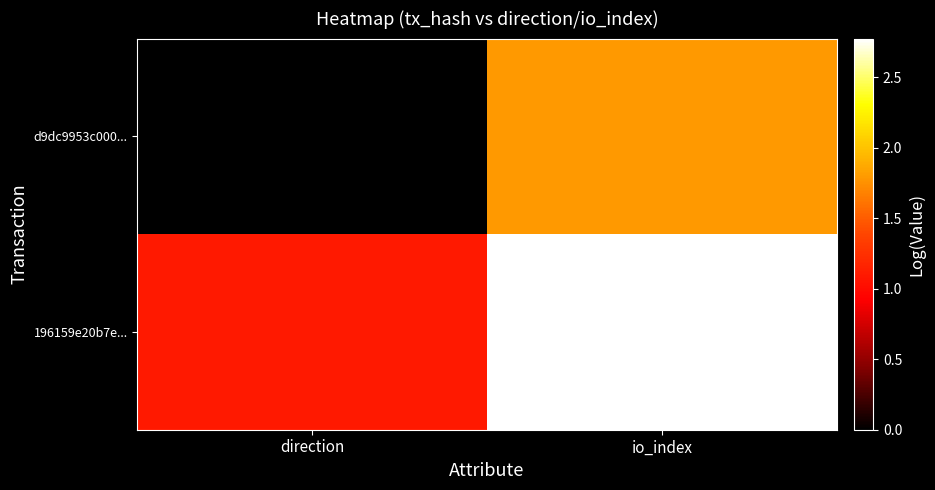

Rank the series at direction from highest to lowest value.

196159e20b7e..., d9dc9953c000...